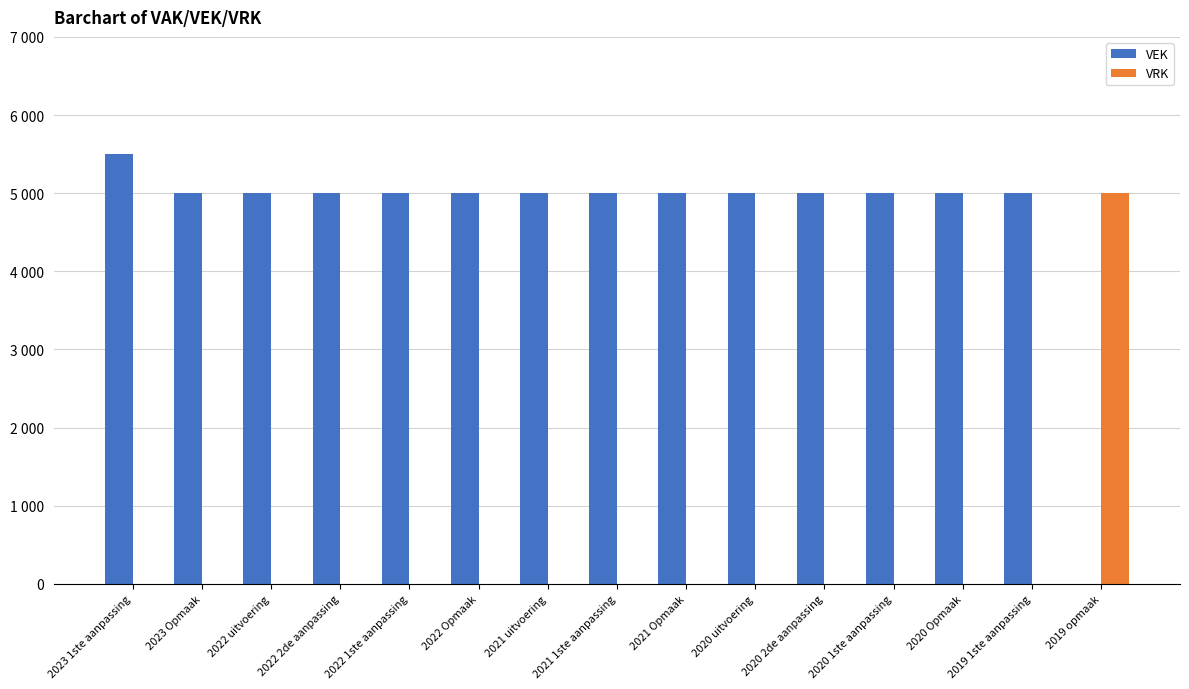

Is it true that VEK equals 5000 at 2022 uitvoering?

True